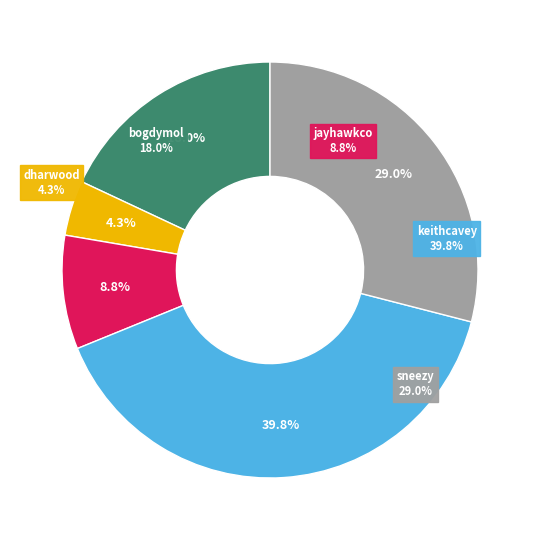

How many slices are in this pie chart?

5